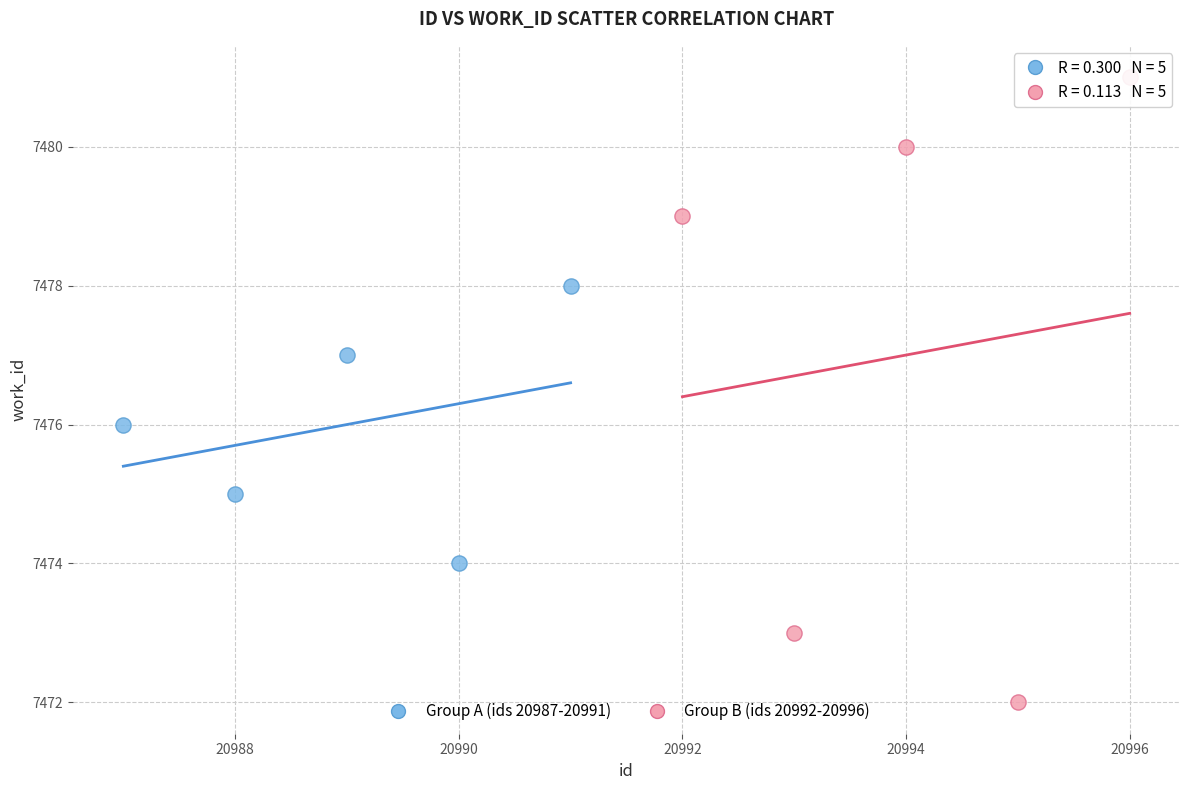

Which series contains the lowest Y value?

Group B (ids 20992-20996)